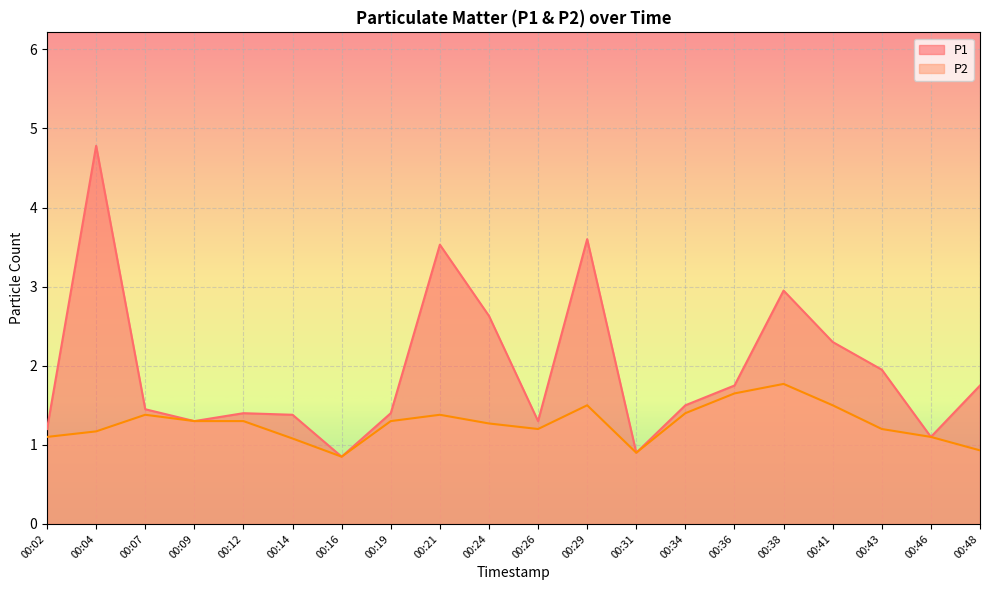

The P2 series shows 1.6 at 00:36. True or false?

True